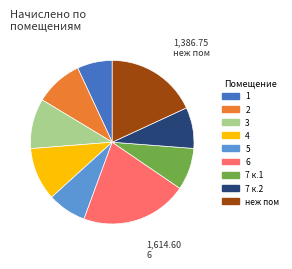

Is 5 the majority of the pie?

No